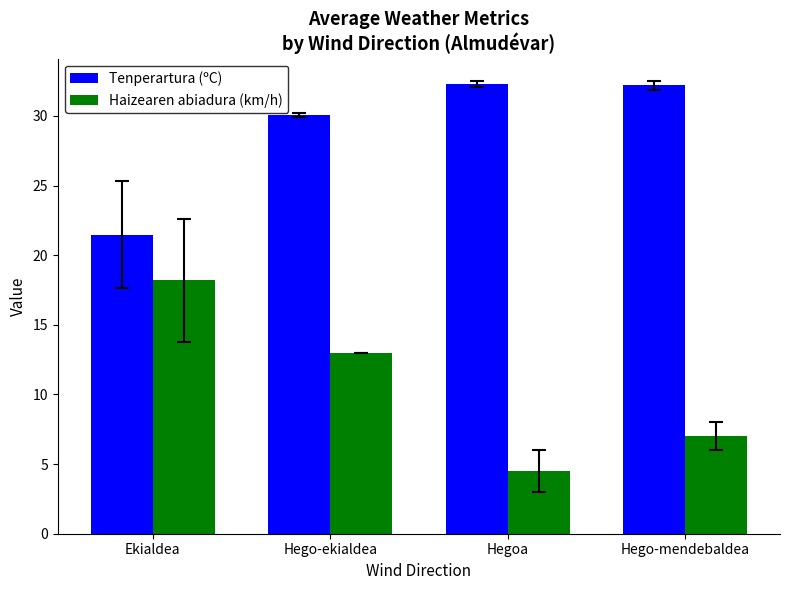

Are the bars grouped side by side (vs. stacked)?

Yes